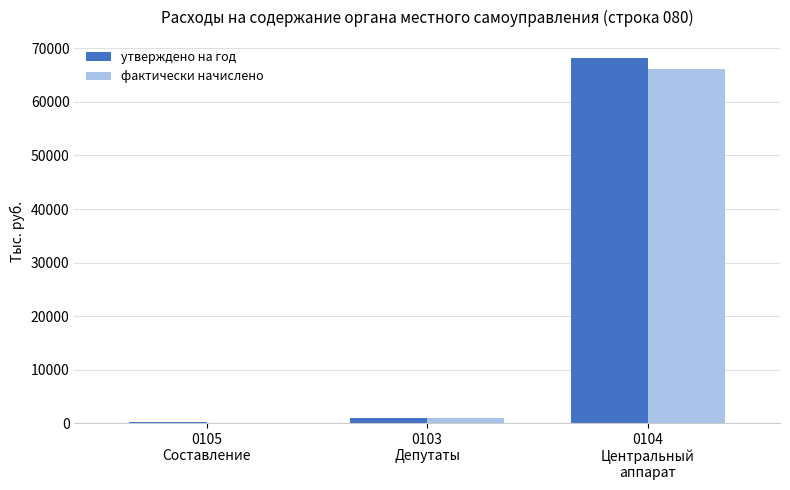

What is the sum of all фактически начислено values?

67051